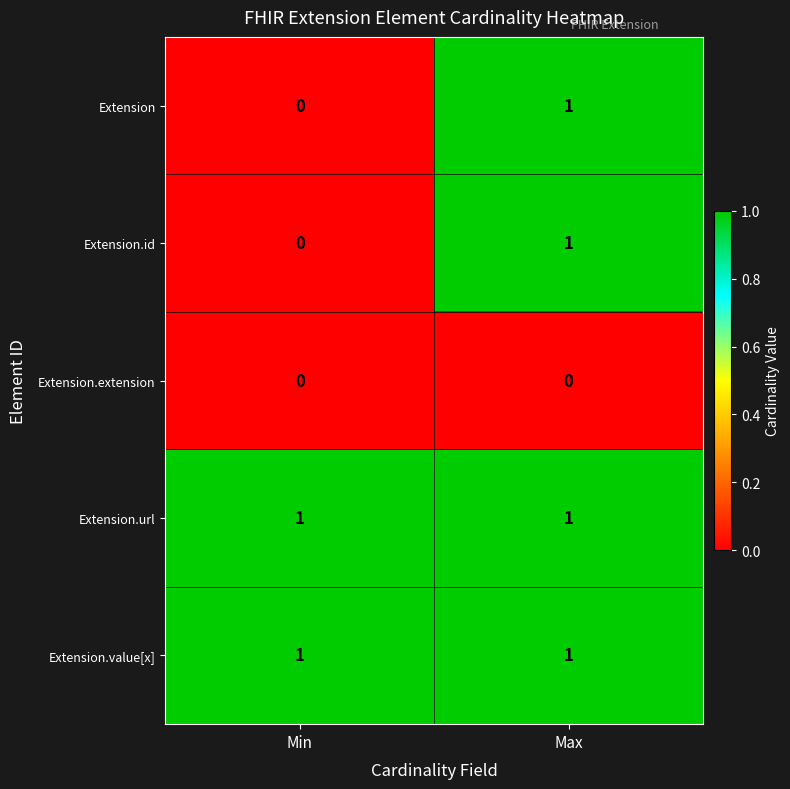

What is the greatest value displayed?

1